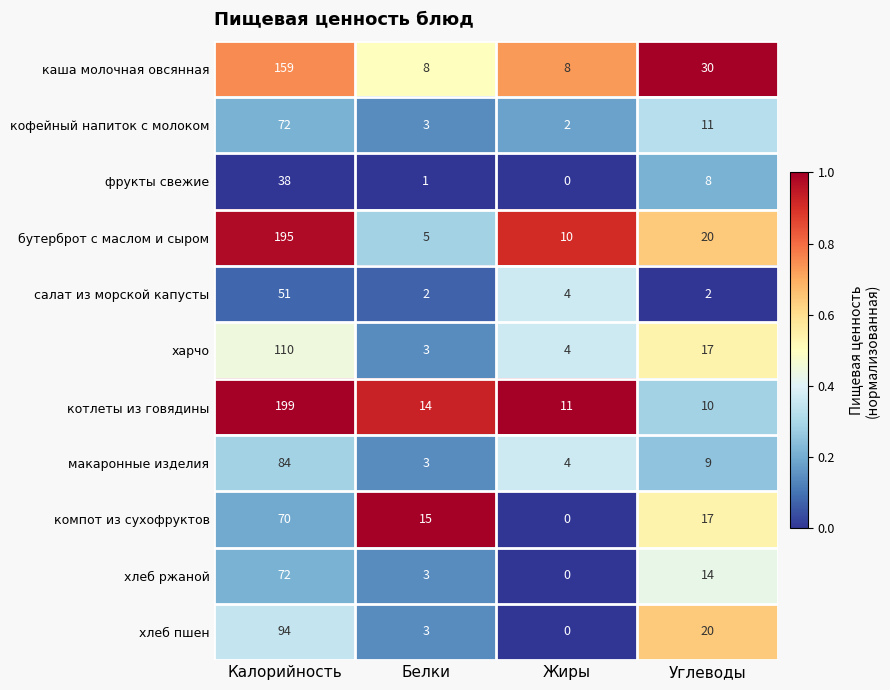

True or false: бутерброт с маслом и сыром has a value of 20 at Углеводы.

True